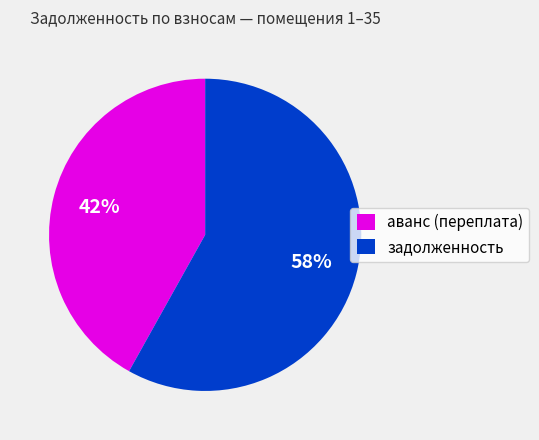

Is the sum of задолженность and аванс (переплата) greater than half?

Yes